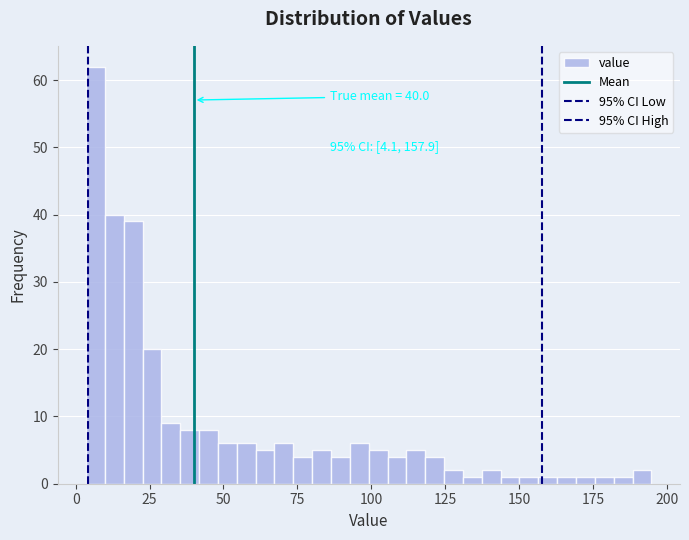

Read against the x-axis, roughly where is the centre of the tallest bar?

5